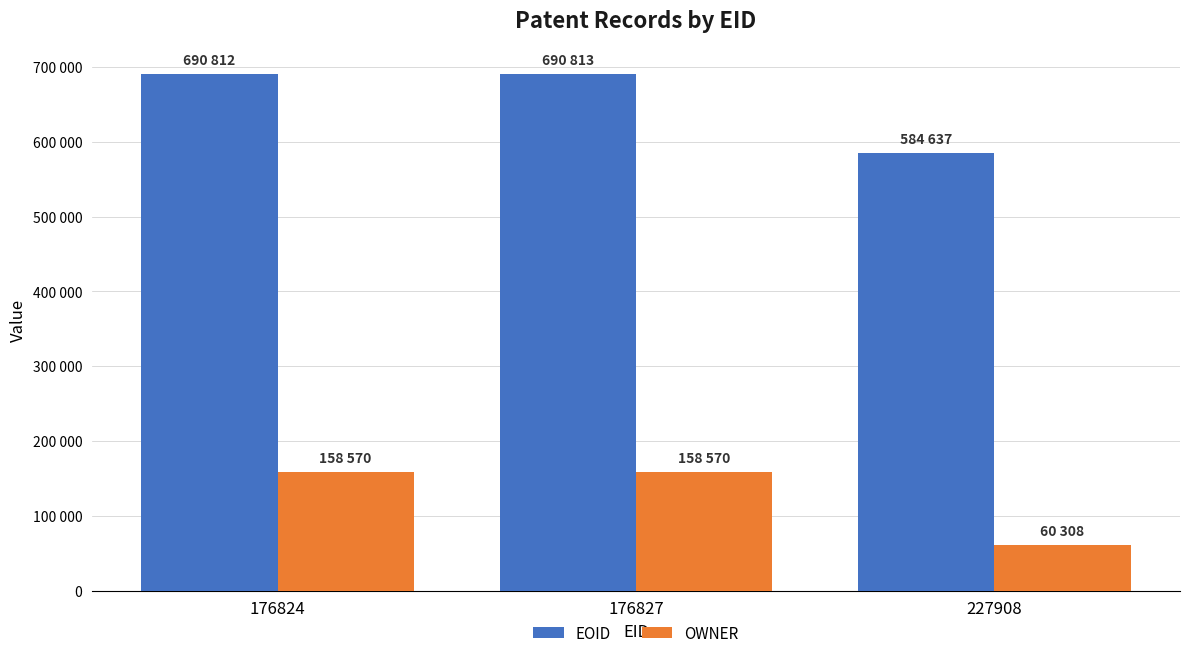

Which series changed the most between 176827 and 227908?

EOID